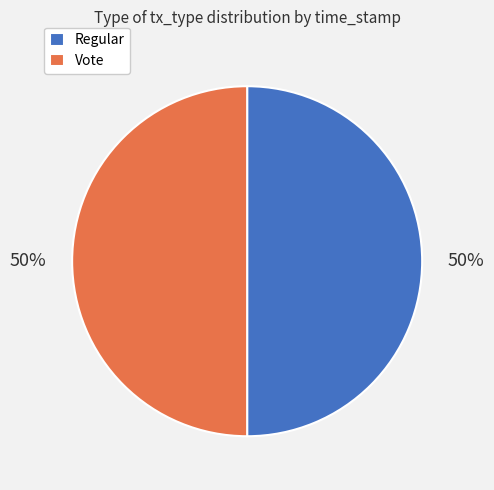

How many slices are in this pie chart?

2